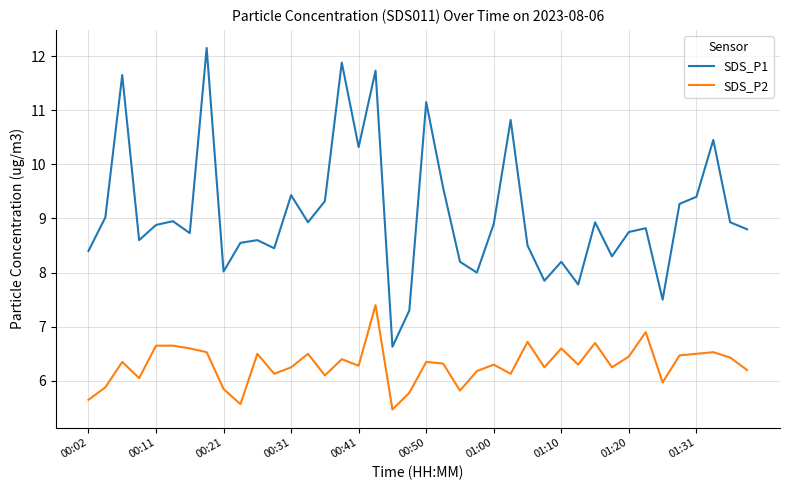

True or false: SDS_P2 and SDS_P1 cross at least once.

False